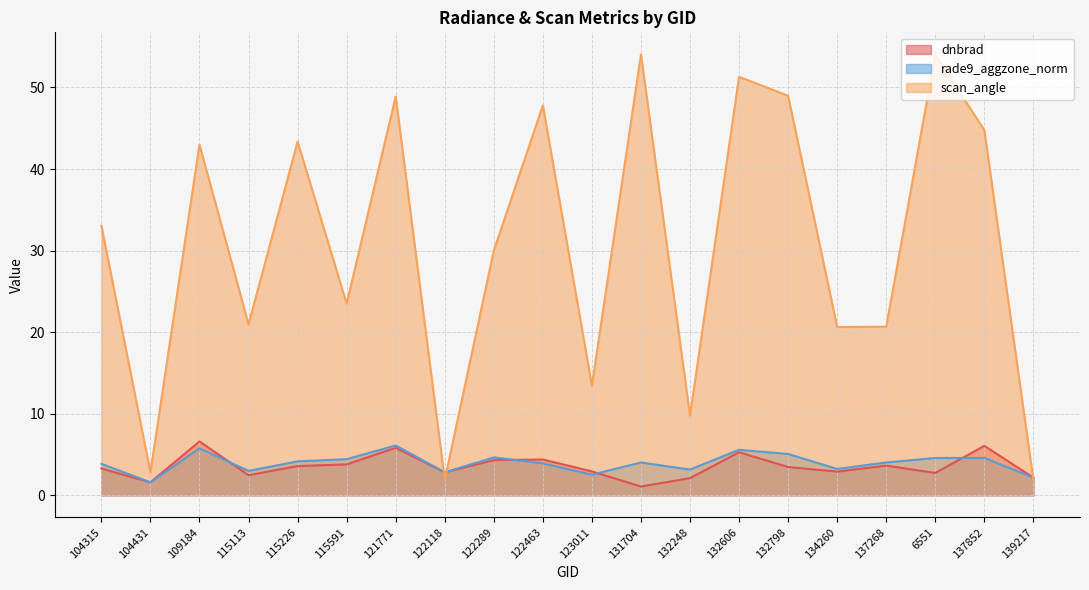

Which series has the largest total across all categories?

scan_angle